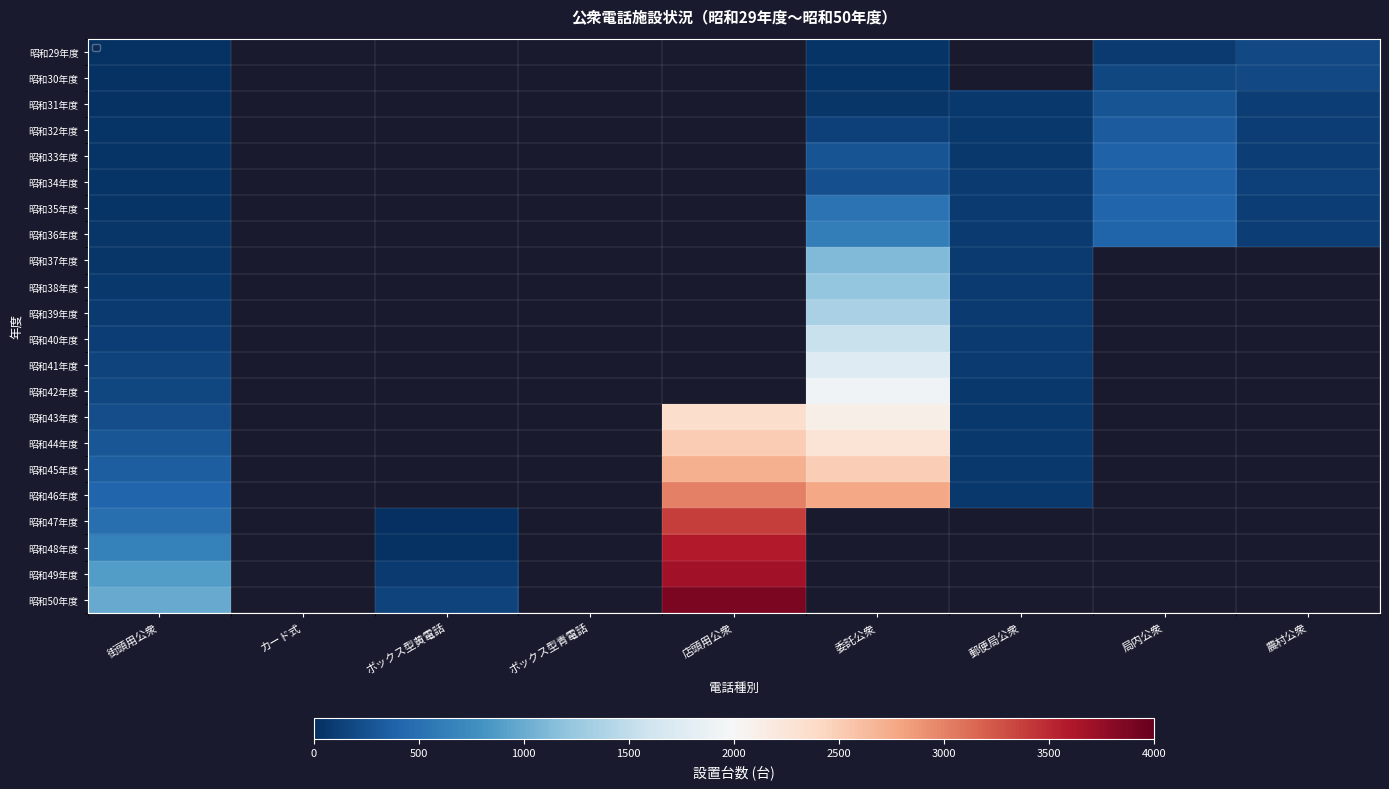

What is the minimum value shown in the chart?

4.0